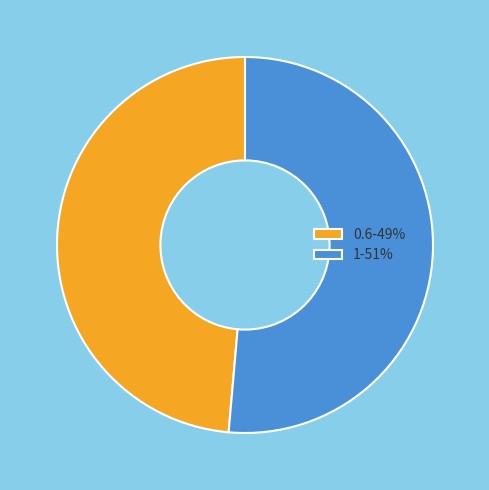

Is there a majority slice in this chart?

Yes